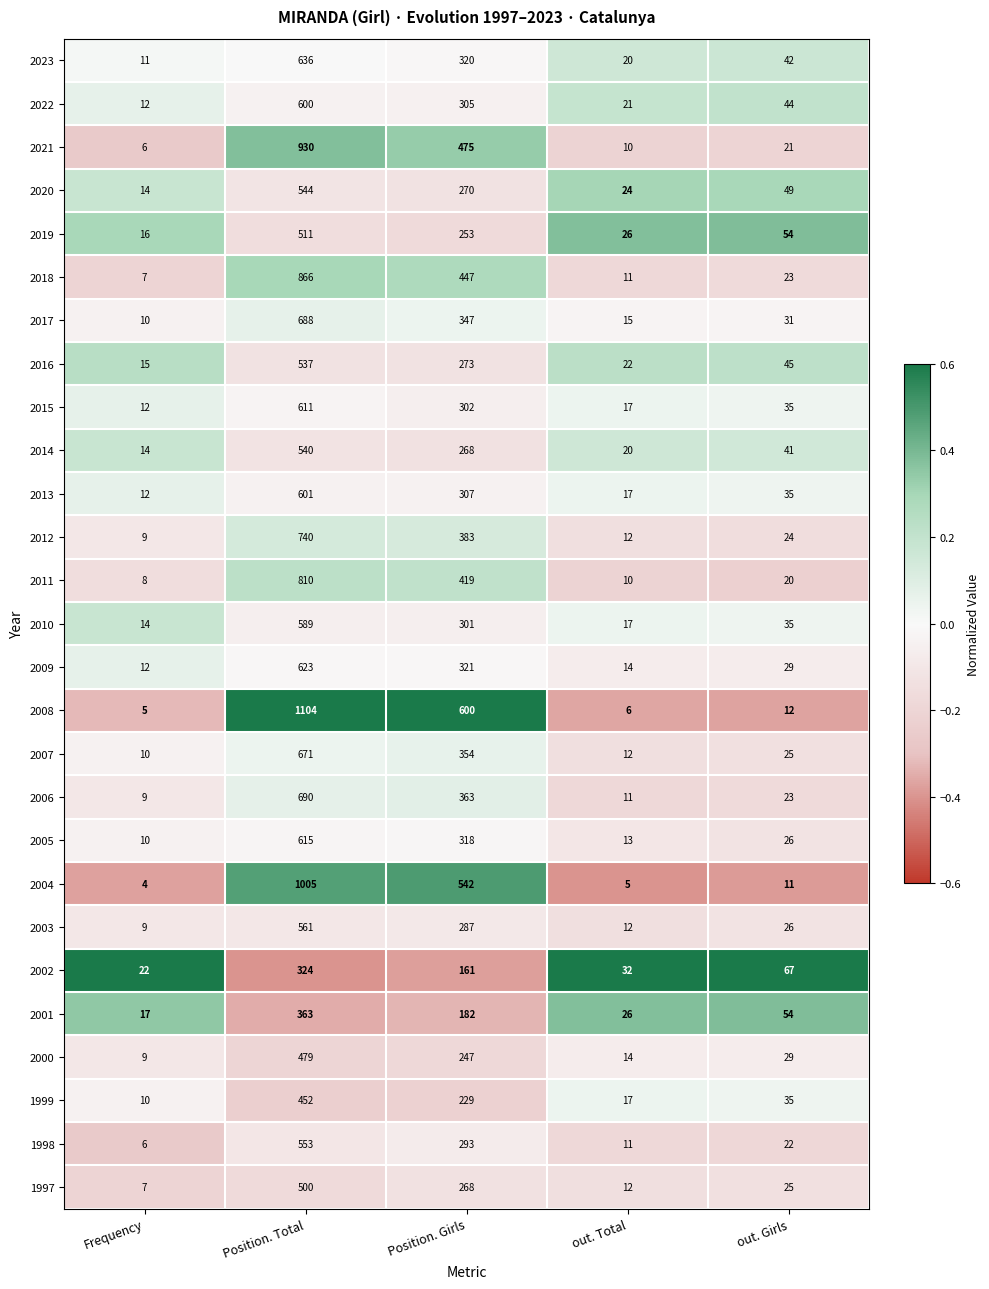

Rank the categories by 2020 value from lowest to highest.

Frequency, out. Total, out. Girls, Position. Girls, Position. Total